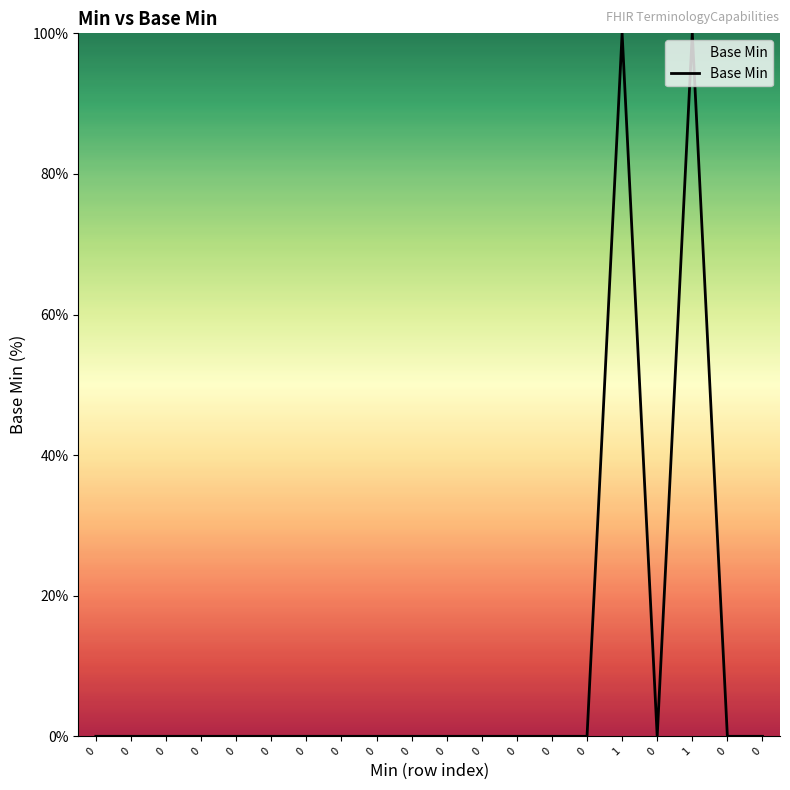

How many lines are shown in the chart?

1